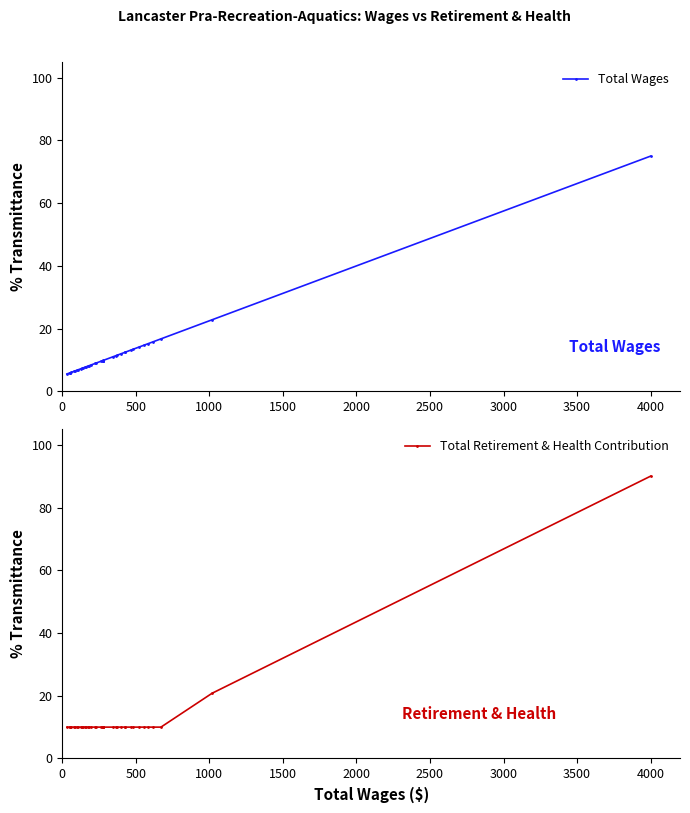

What is the difference between the highest and lowest values at 28?

2.0